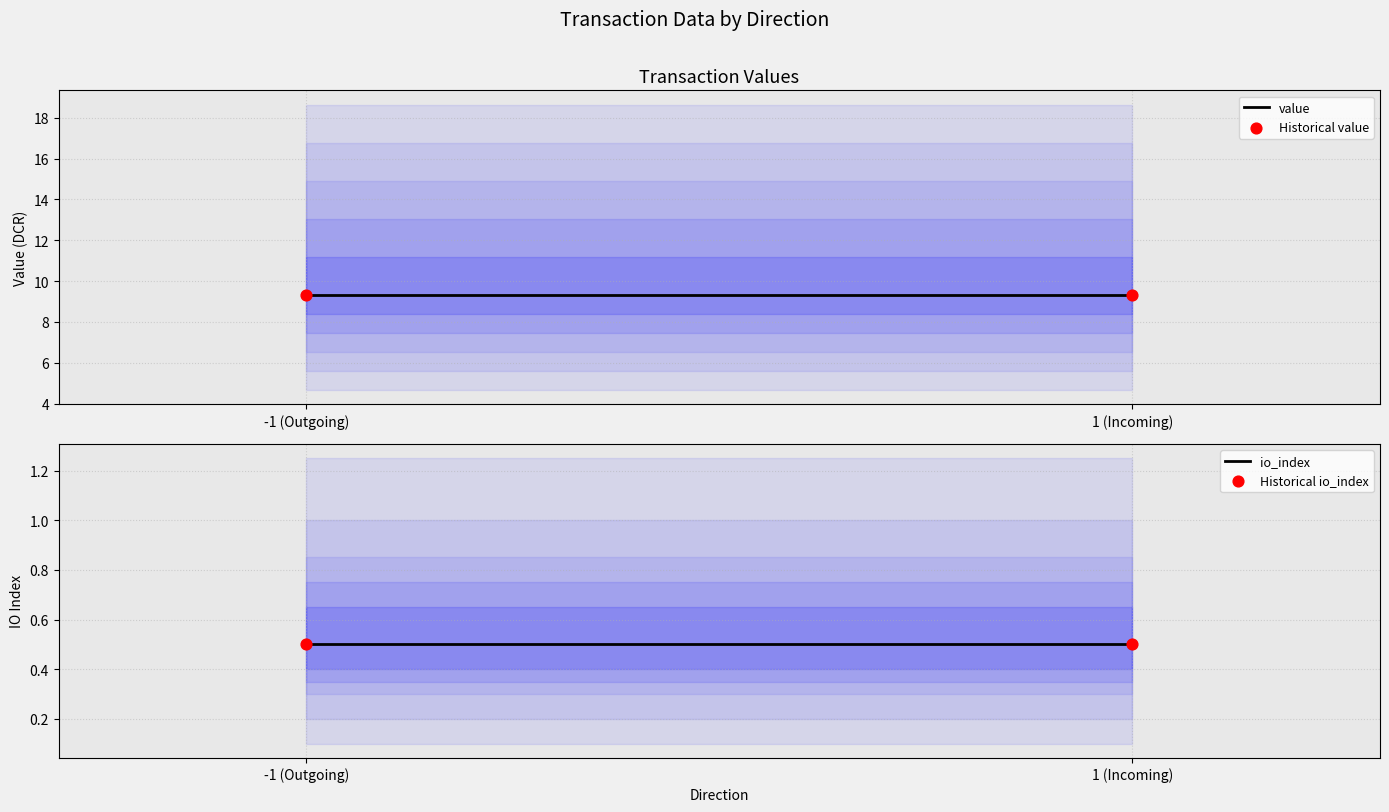

Is the value of value at -1 (Outgoing) greater than the value of Historical value at -1 (Outgoing)?

No